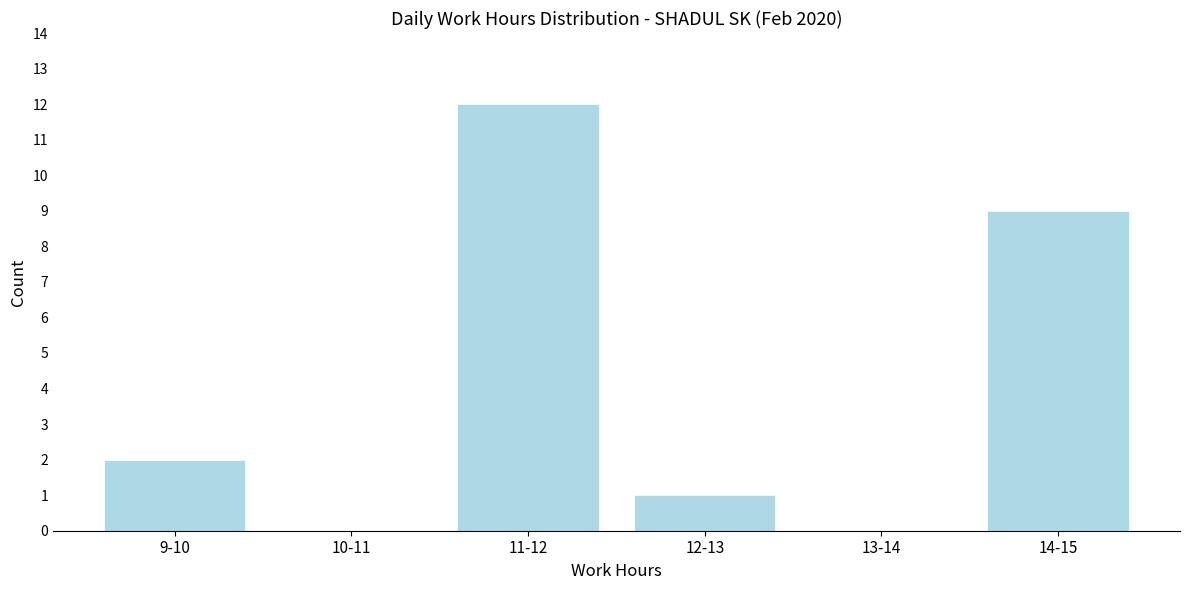

Reading left to right, what are all the values shown in this chart?

9-10=2	10-11=0	11-12=12	12-13=1	13-14=0	14-15=9